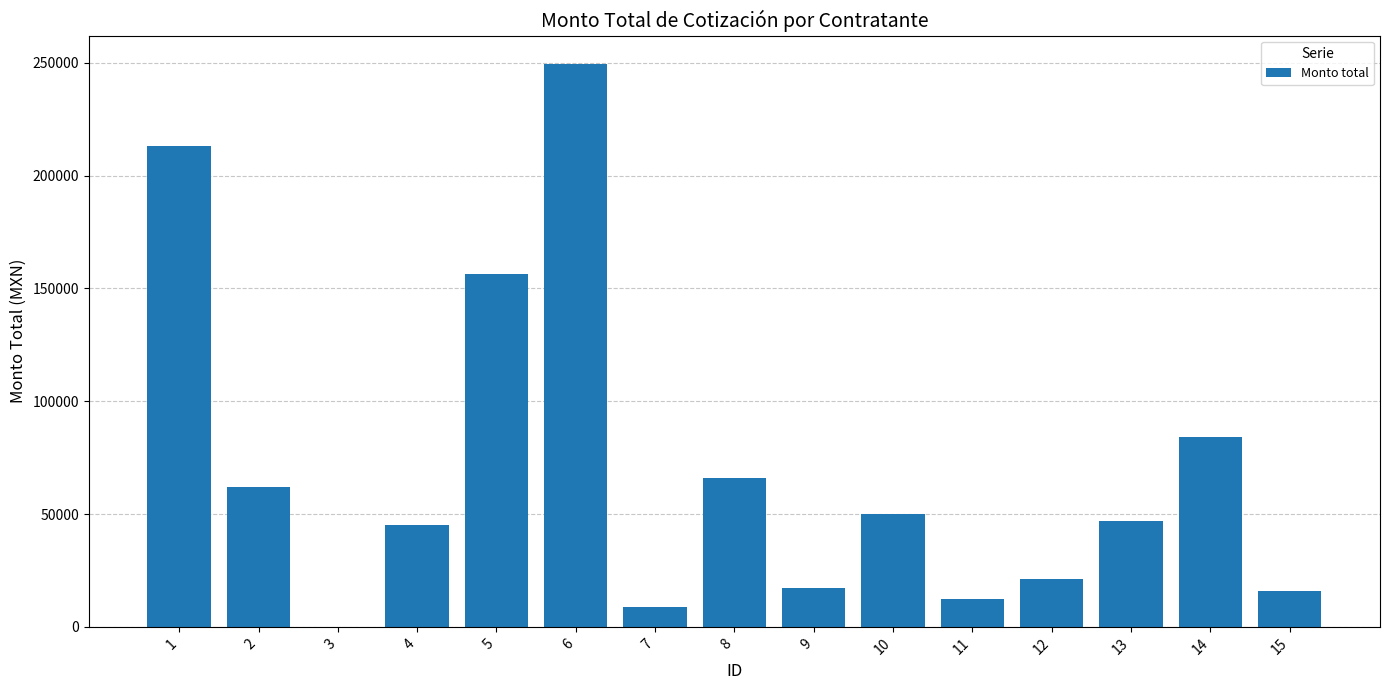

True or false: the data shows 70457.0 at 10.

False